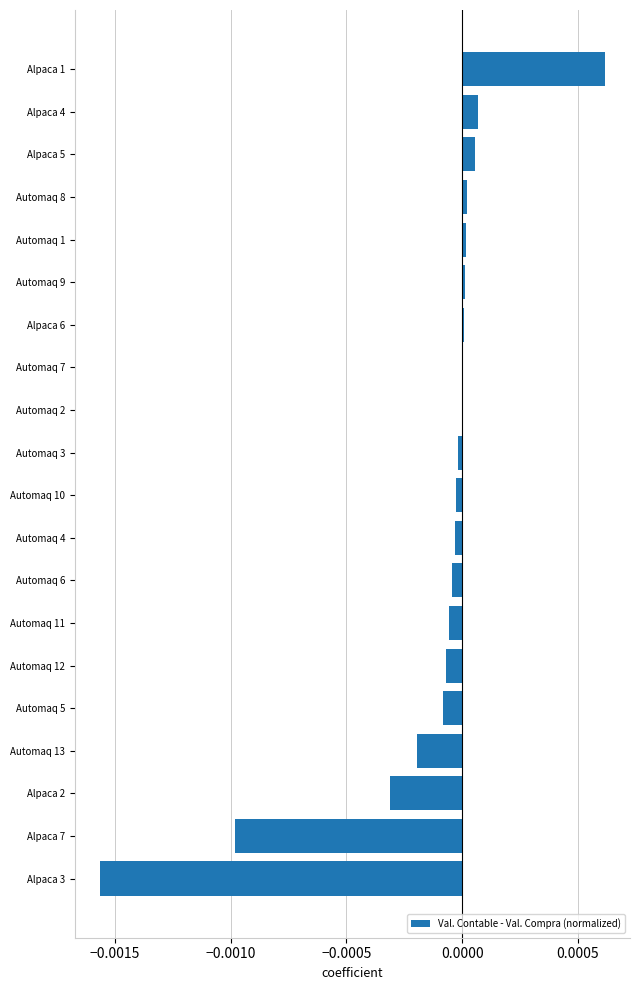

The value at Alpaca 2 is -0.0. True or false?

True